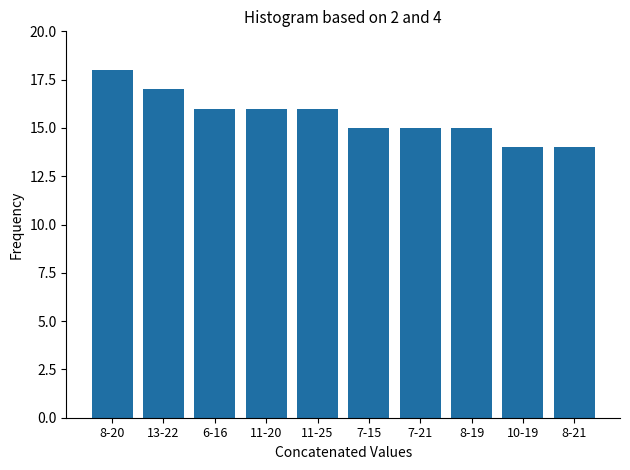

Reading left to right, what are all the values shown in this chart?

18	17	16	16	16	15	15	15	14	14